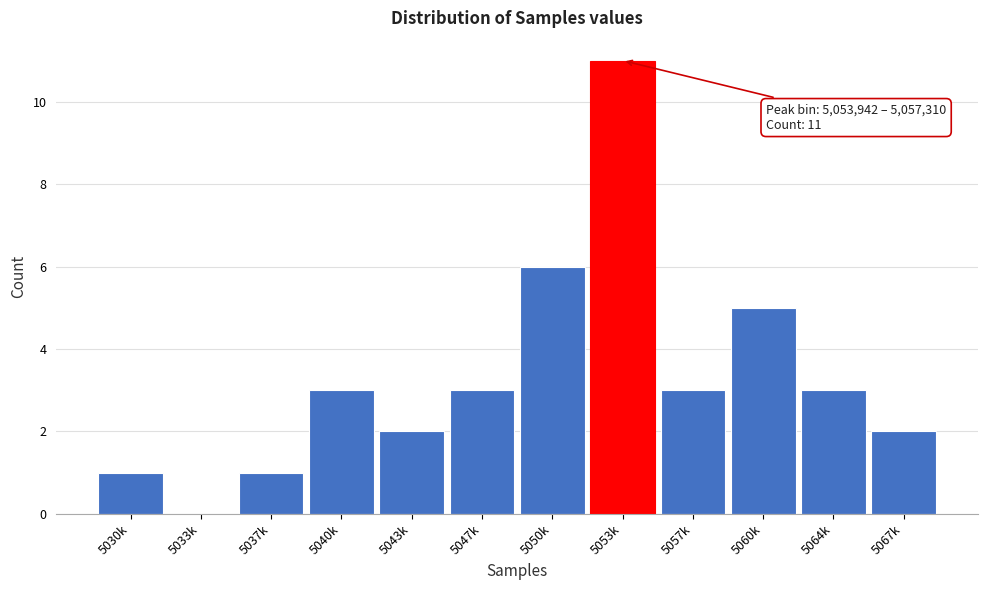

Reading left to right, list all the values displayed in this chart.

5030k=1	5033k=0	5037k=1	5040k=3	5043k=2	5047k=3	5050k=6	5053k=11	5057k=3	5060k=5	5064k=3	5067k=2